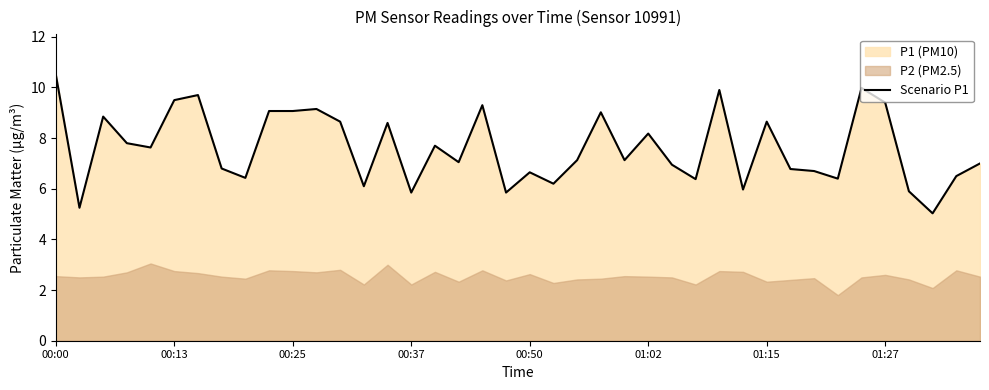

What position from the left is 38?

39